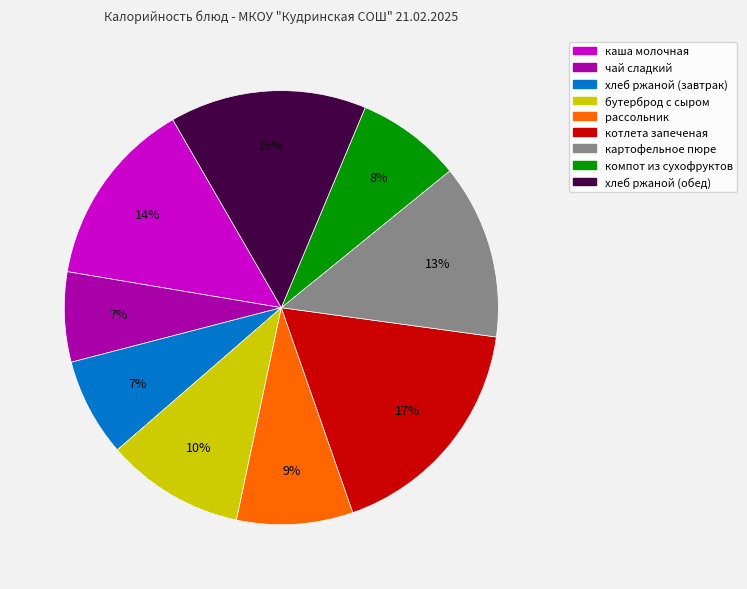

Do каша молочная and хлеб ржаной (обед) together represent more than half of the pie?

No